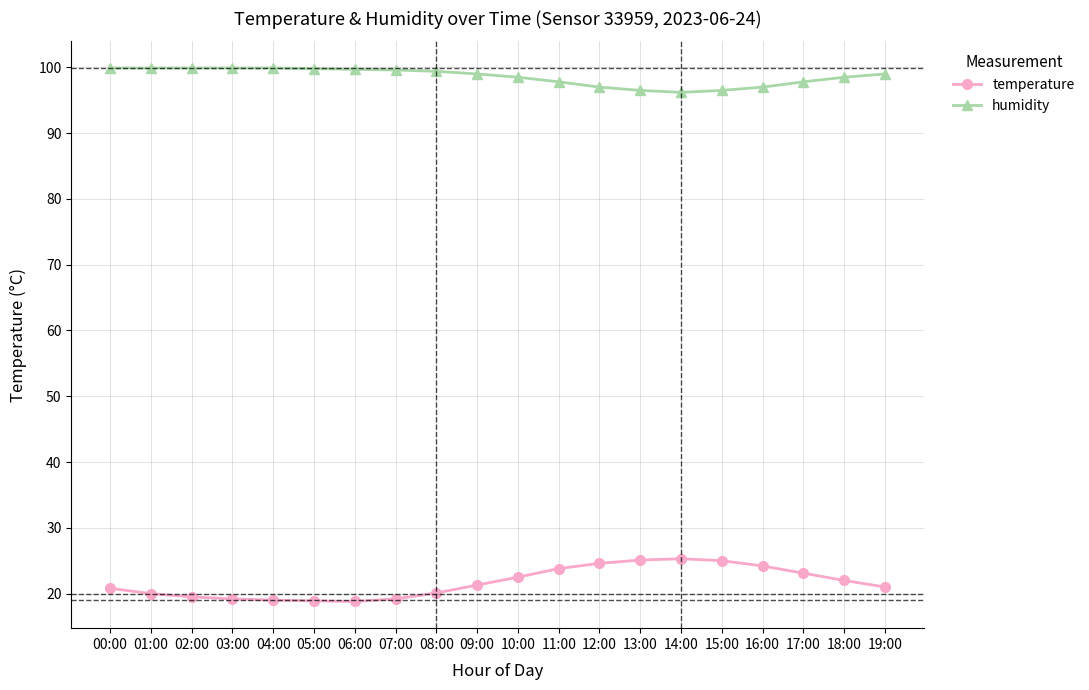

Rank the series by their average value, from highest to lowest.

humidity, temperature